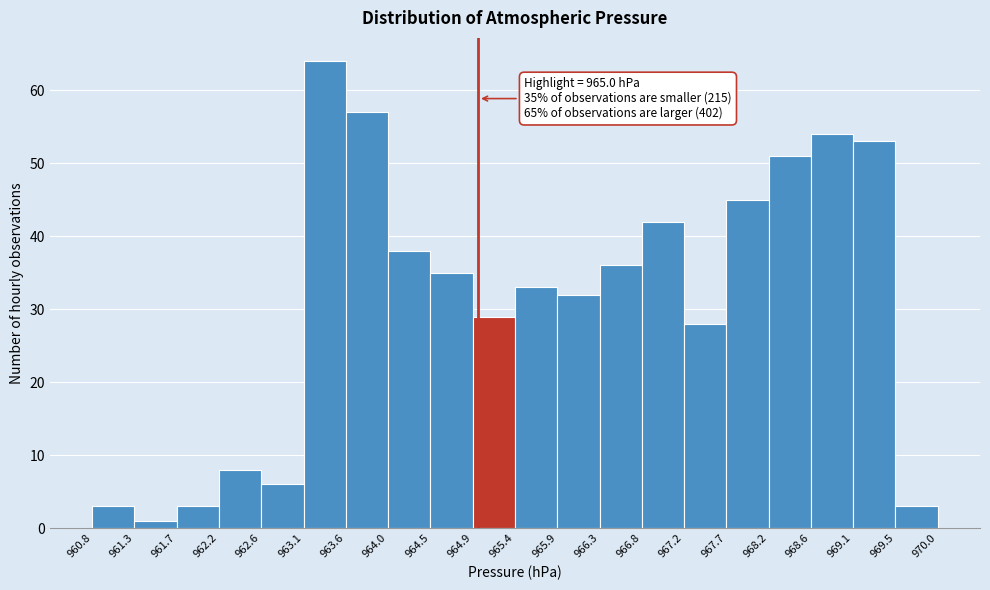

Which range on the x-axis has the tallest bar?

963.1 to 963.6